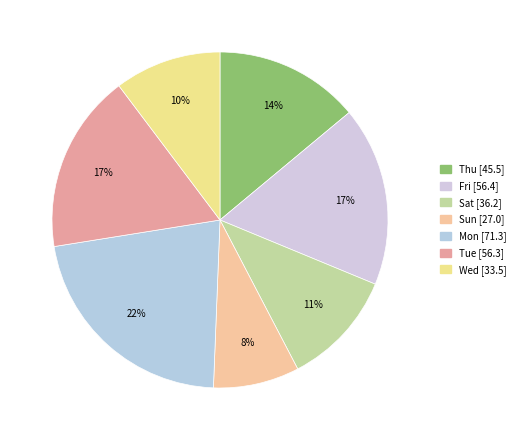

How many slices are in this pie chart?

7